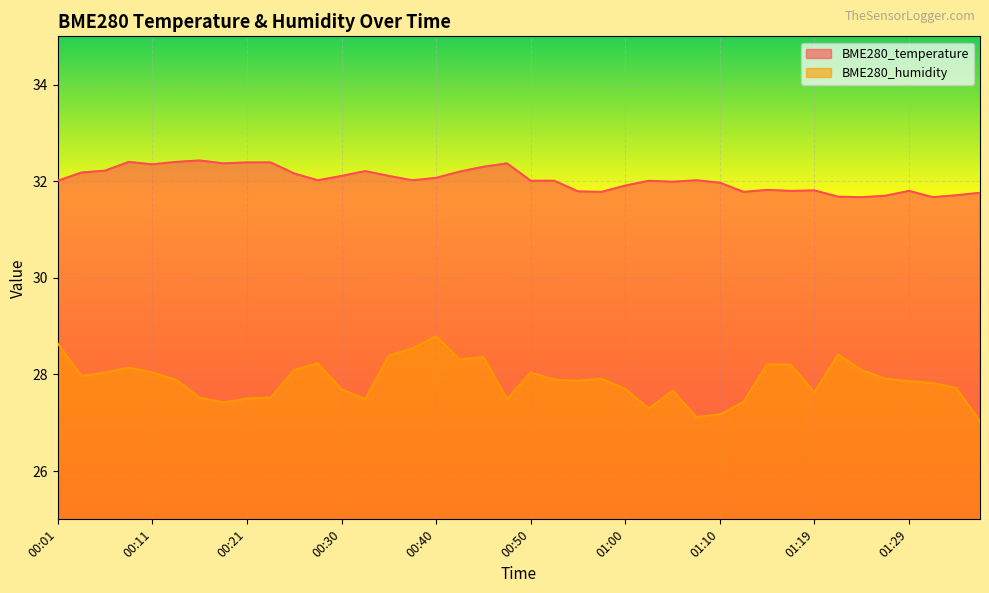

At which label is BME280_humidity closest to 27?

01:36